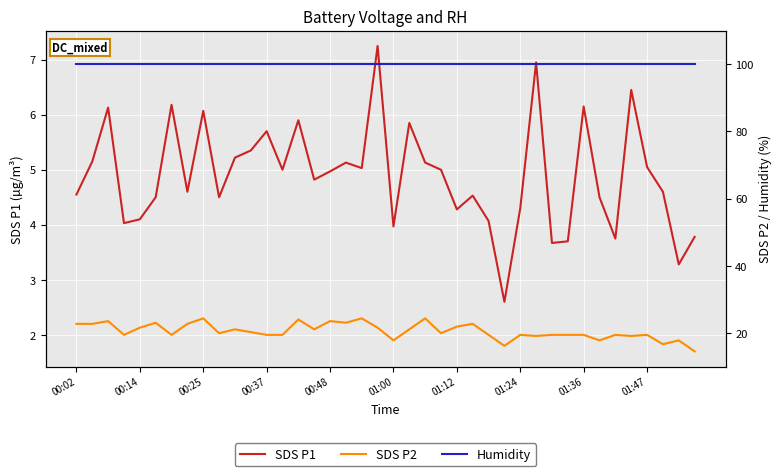

Which has a higher value, 36 or 25?

36